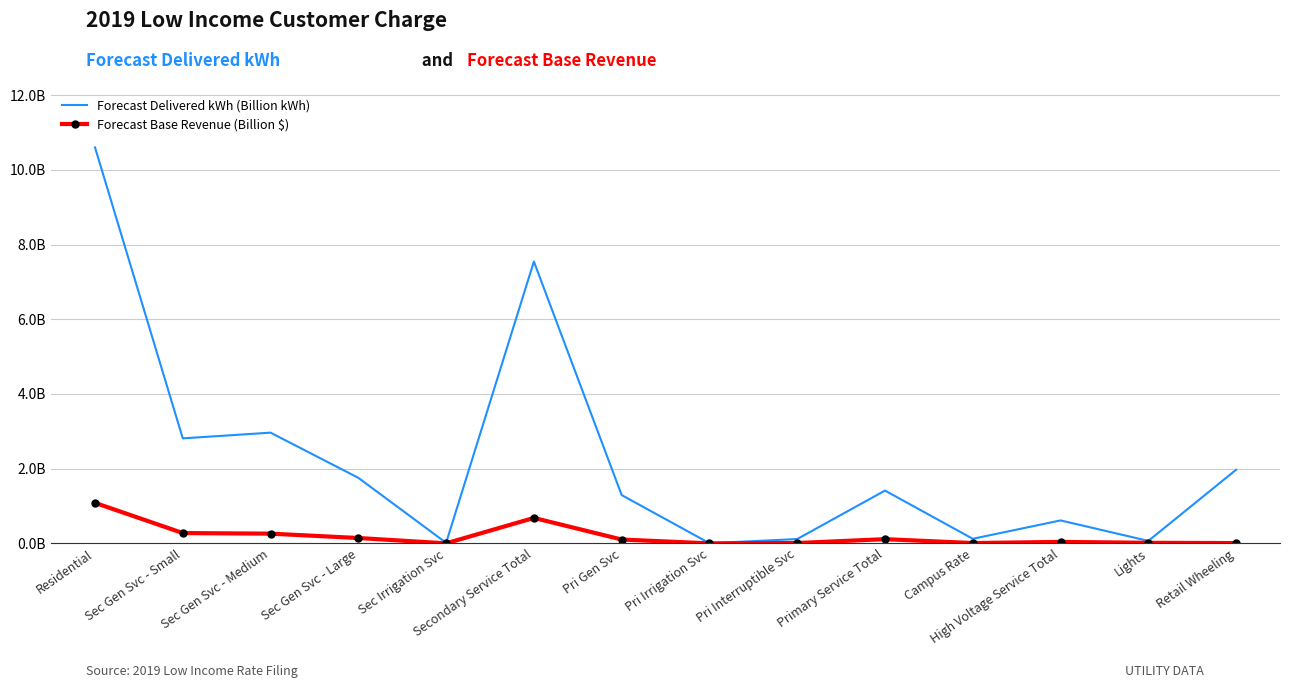

Which label corresponds to the smallest value in the chart?

Pri Irrigation Svc